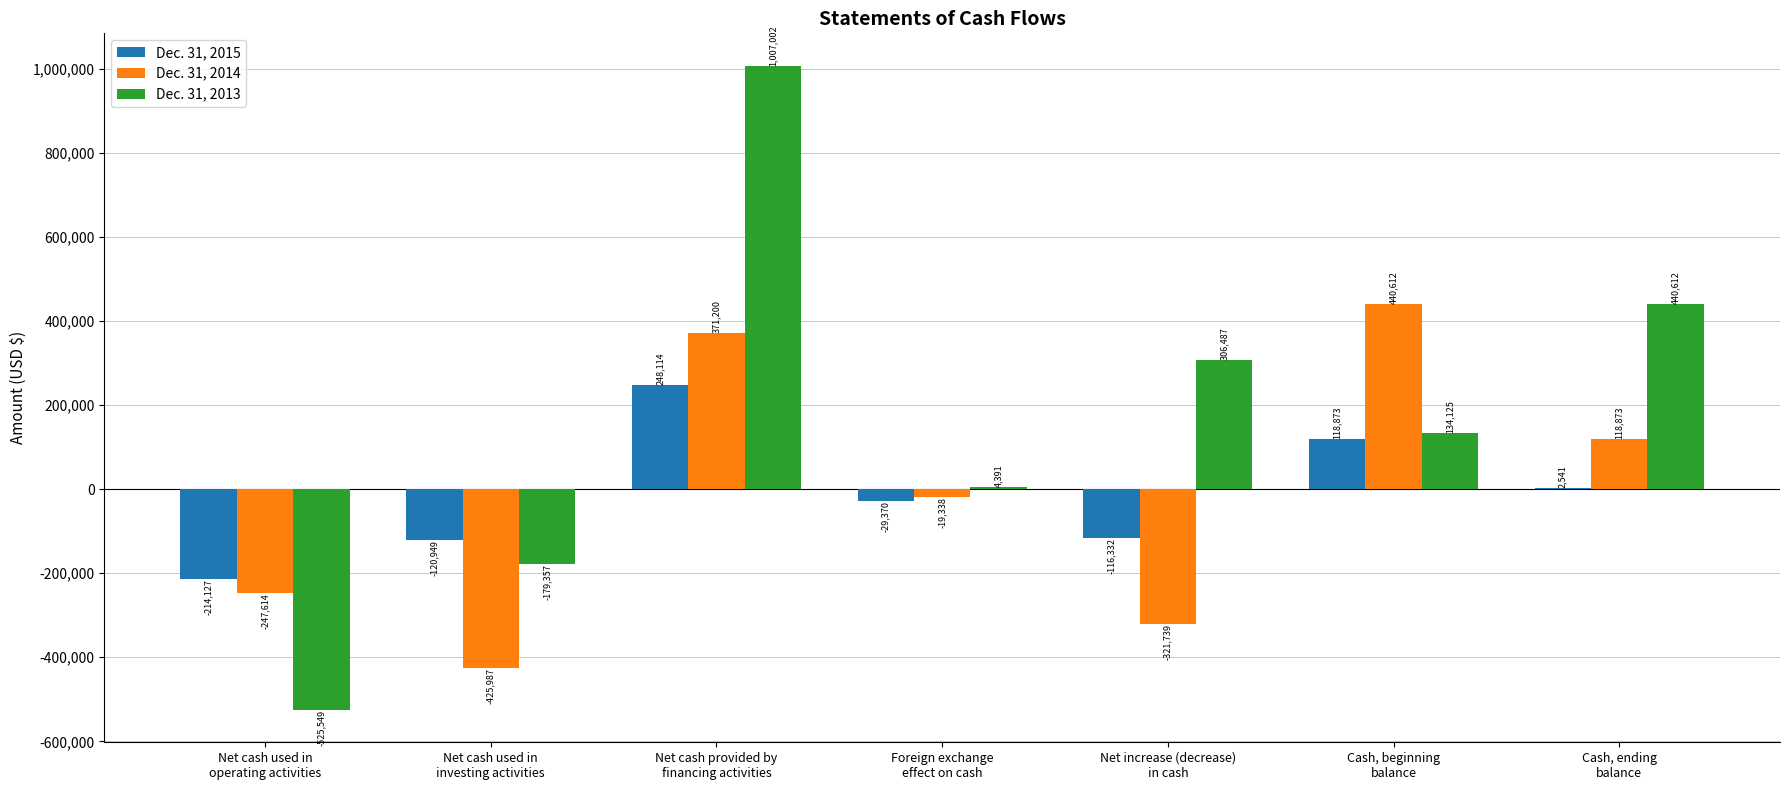

Reading left to right, what are all the values shown in this chart?

Dec. 31, 2015: -214127	-120949	248114	-29370	-116332	118873	2541
Dec. 31, 2014: -247614	-425987	371200	-19338	-321739	440612	118873
Dec. 31, 2013: -525549	-179357	1007002	4391	306487	134125	440612